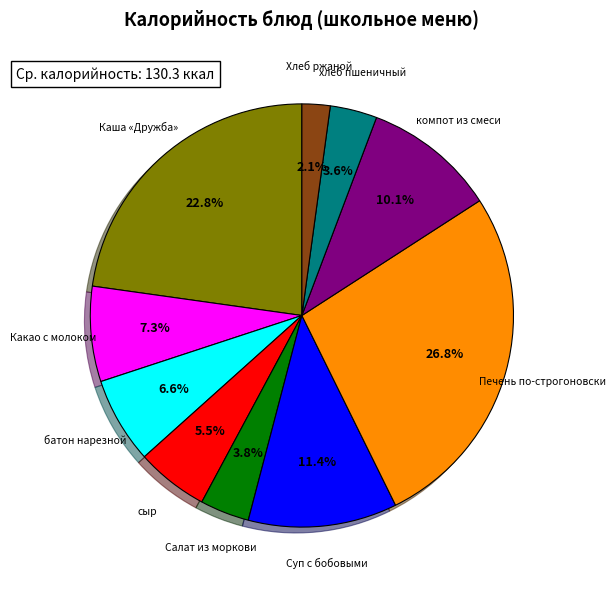

Is there a majority slice in this chart?

No